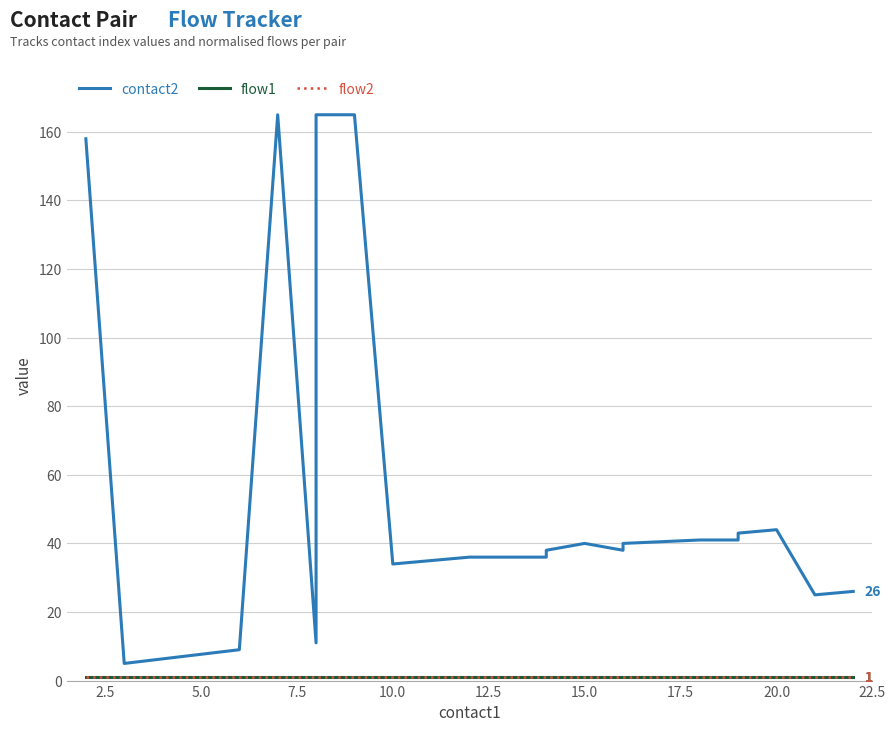

Is it true that flow2 equals 2 at 5.0?

False